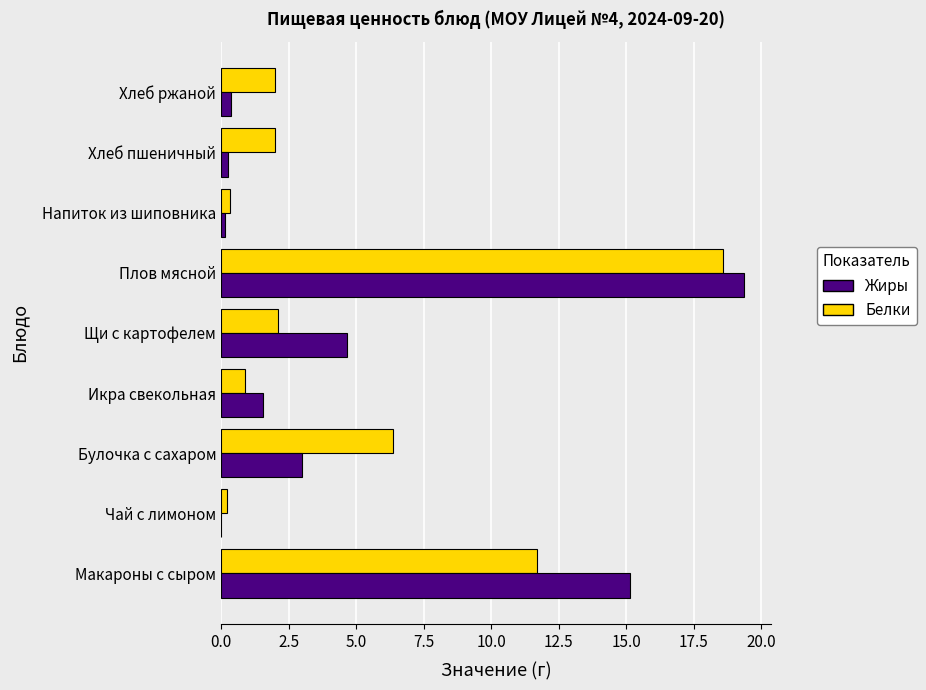

How many data points in Жиры are above 1?

5